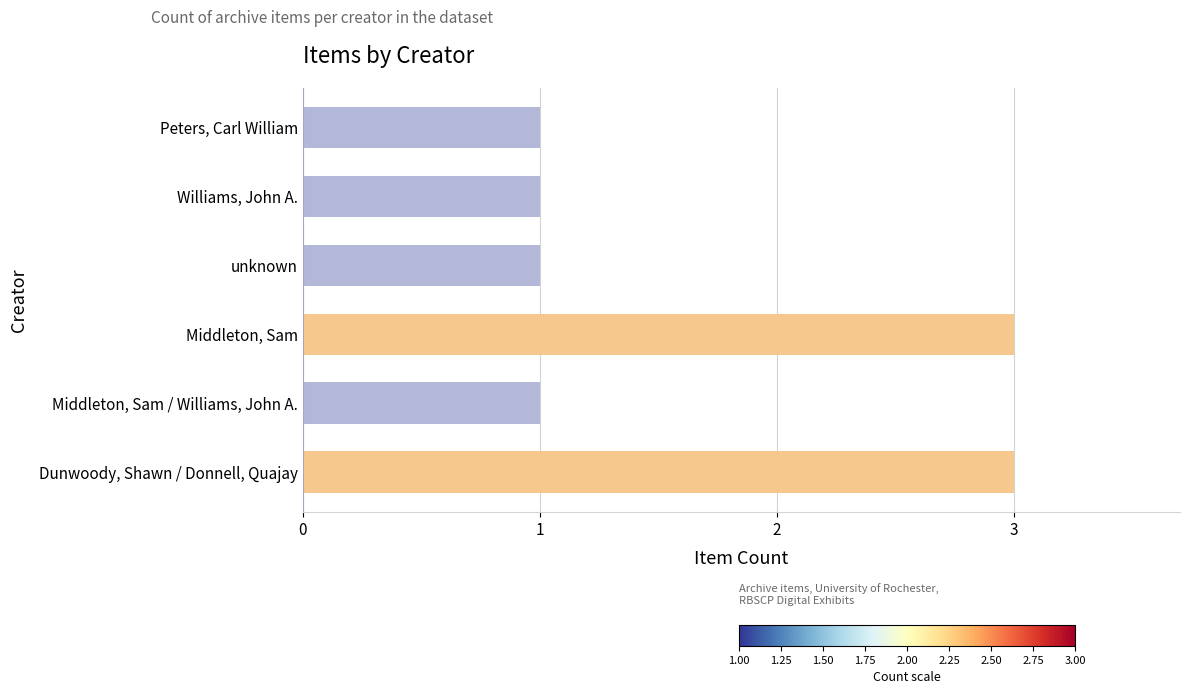

What is the ratio of the value at Williams, John A. to the value at unknown?

1.0